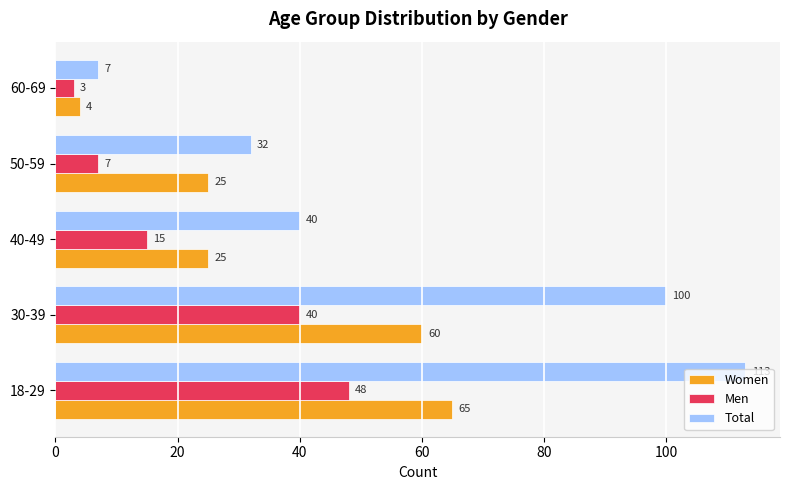

What is the sum of the Men values at 30-39 and 60-69?

43